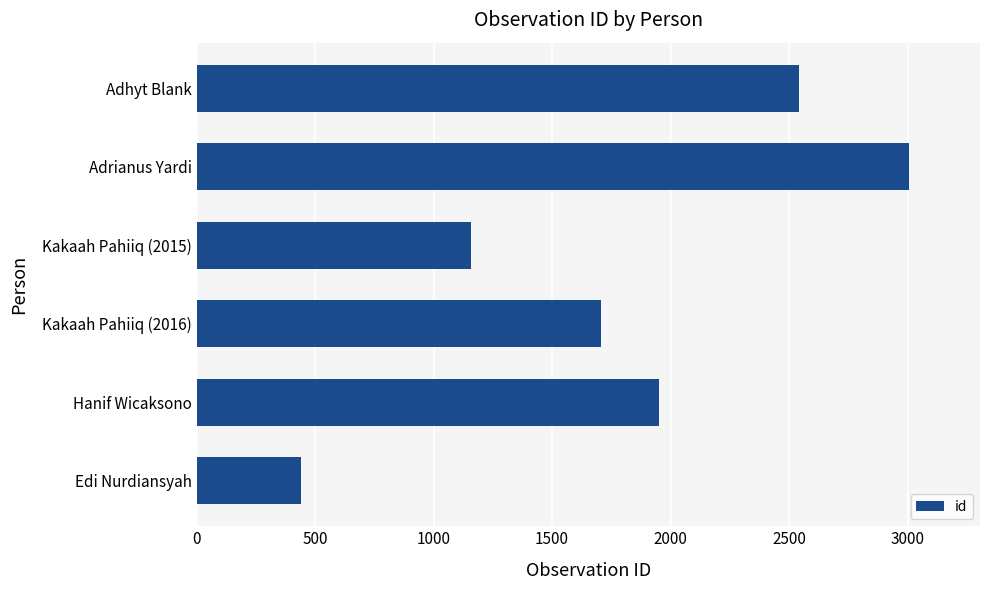

How many series are shown in this chart?

1